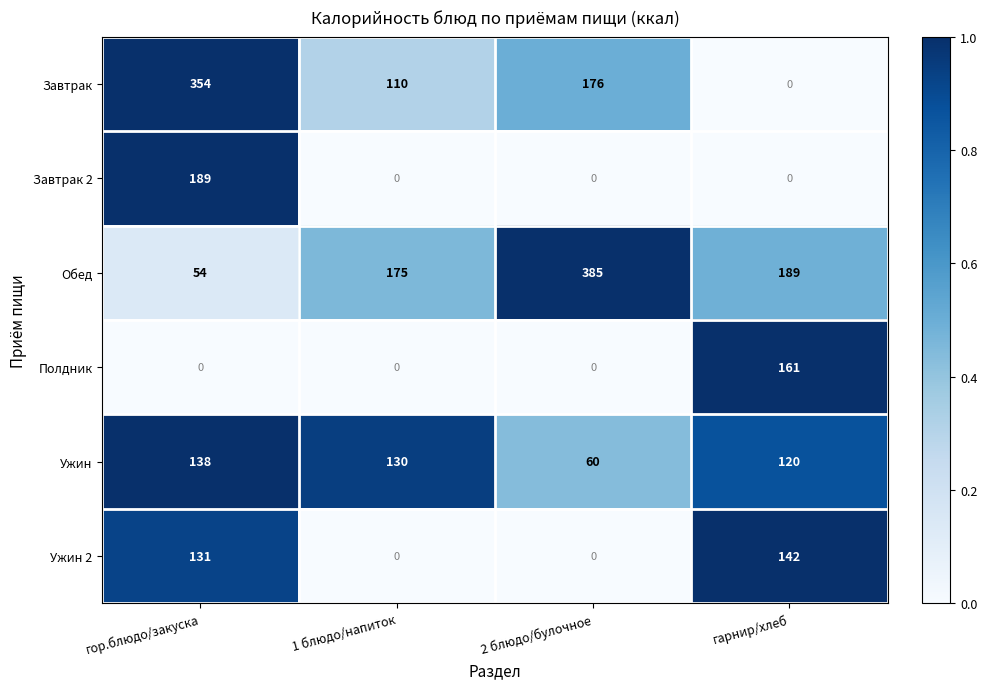

Which series changed the most between 2 блюдо/булочное and гарнир/хлеб?

Обед